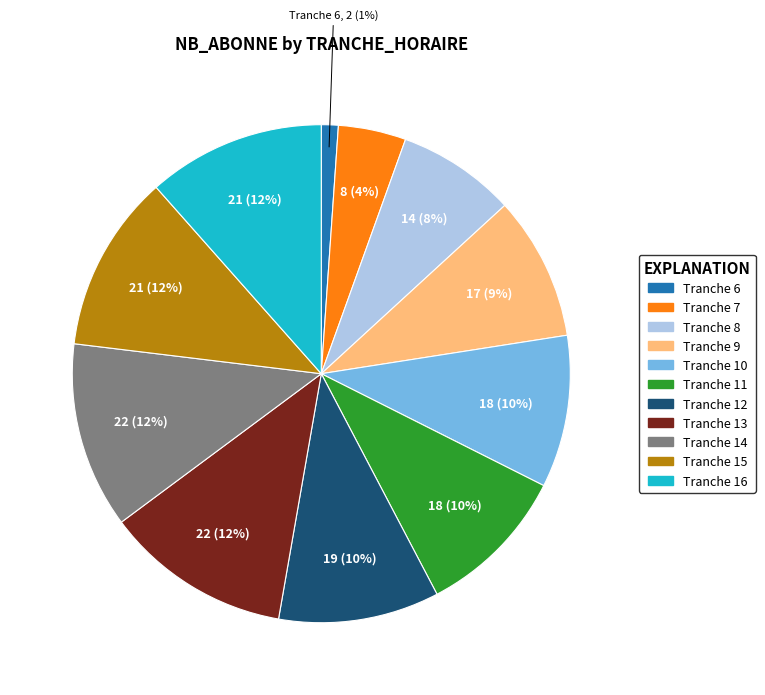

What is the smallest slice in the pie chart?

Tranche 6